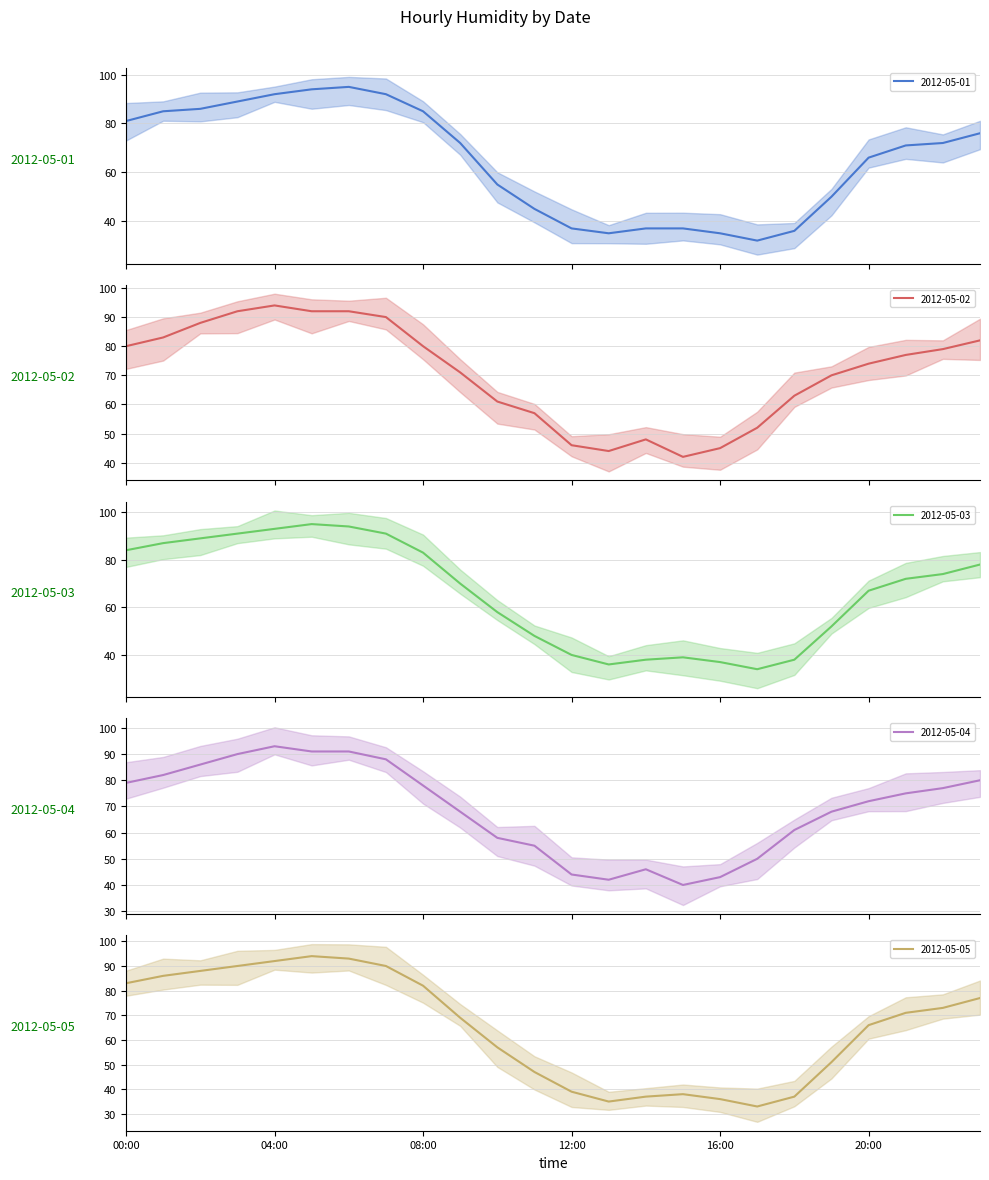

Is it true that 2012-05-01 equals 94 at 05:00?

True